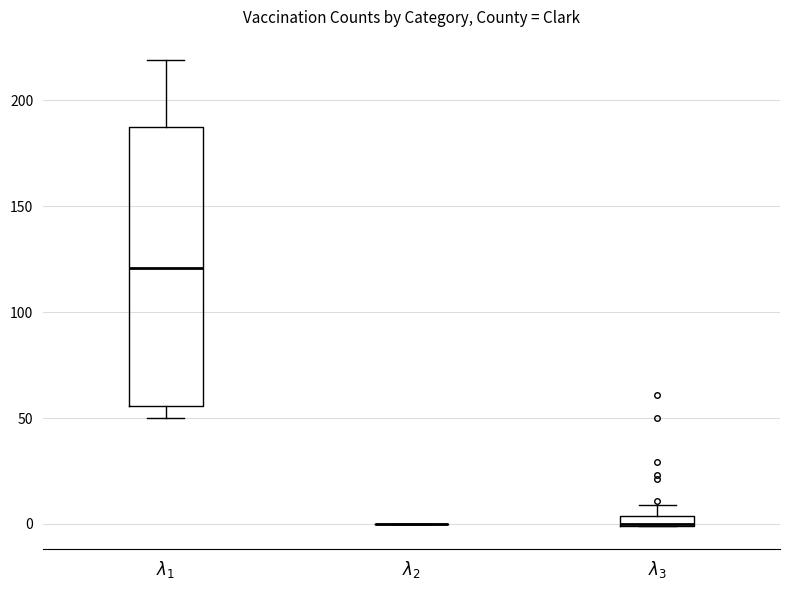

Where is the lower edge of the box for $\lambda_1$ on the y-axis? The values are not printed on the chart, so give them approximately, as read against the axis.

55